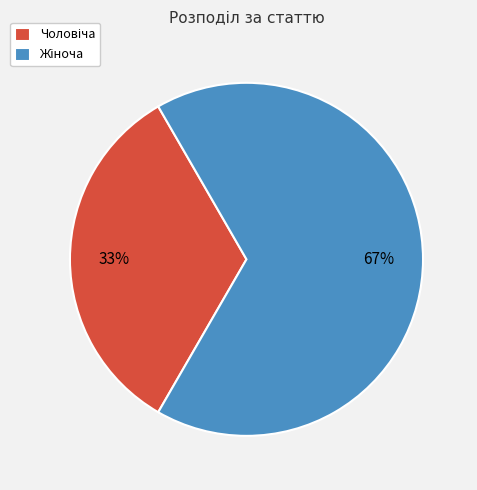

To the nearest percent, what is the average slice percentage?

50%